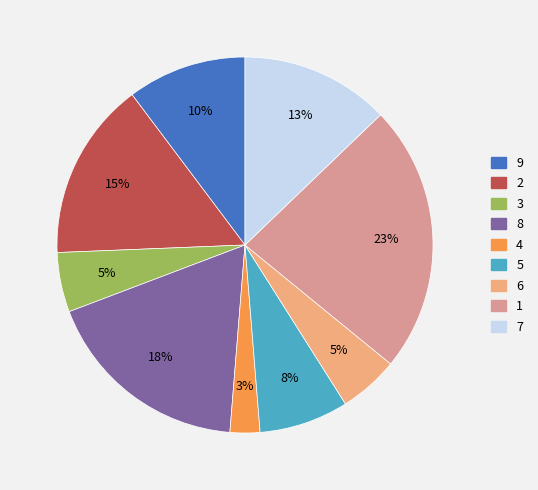

To the nearest percent, what is the combined percentage of 3 and 5?

13%